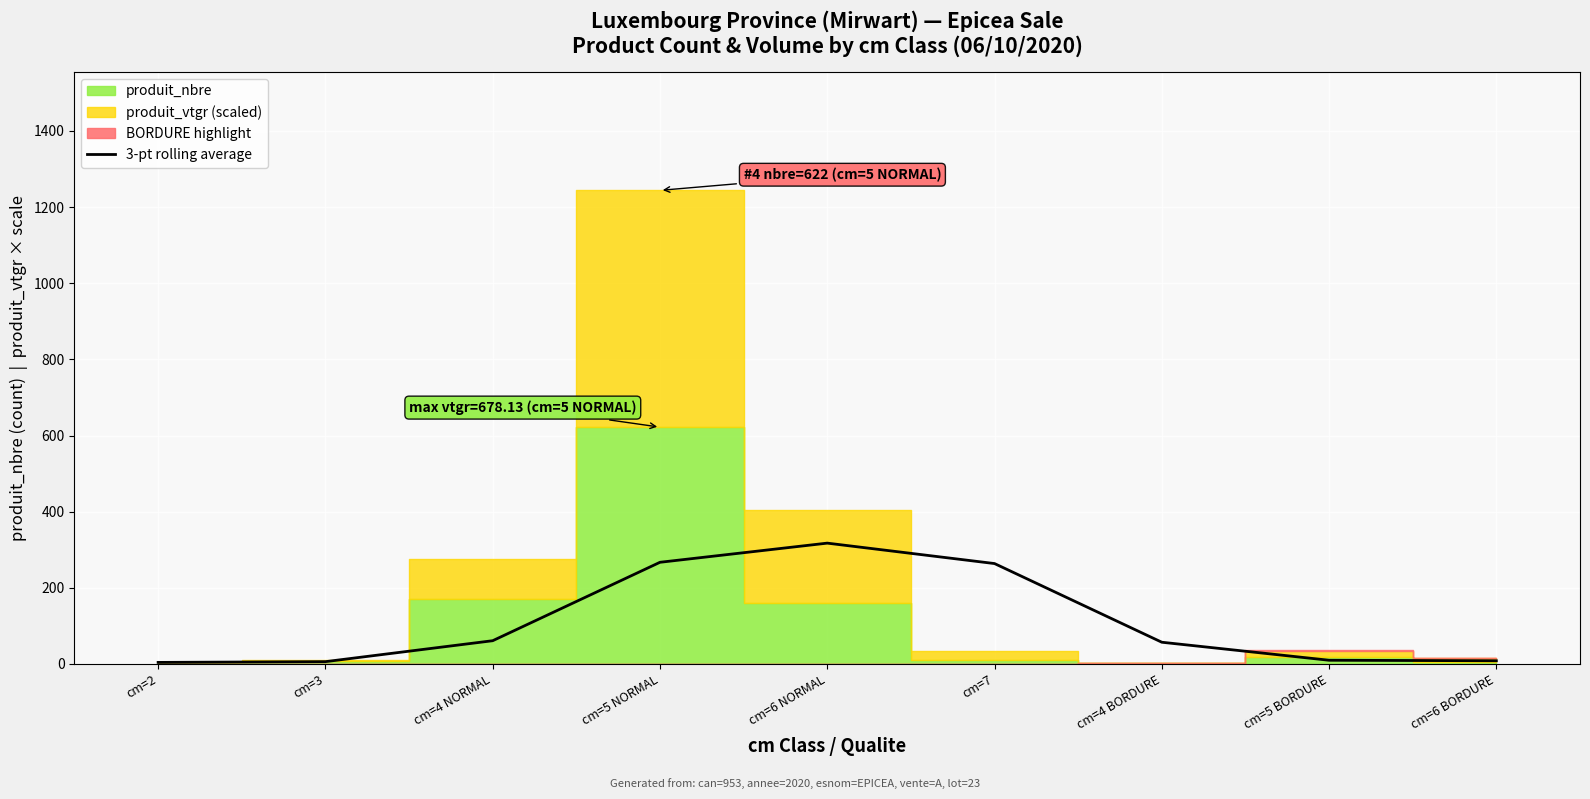

What is the average value?

110.4